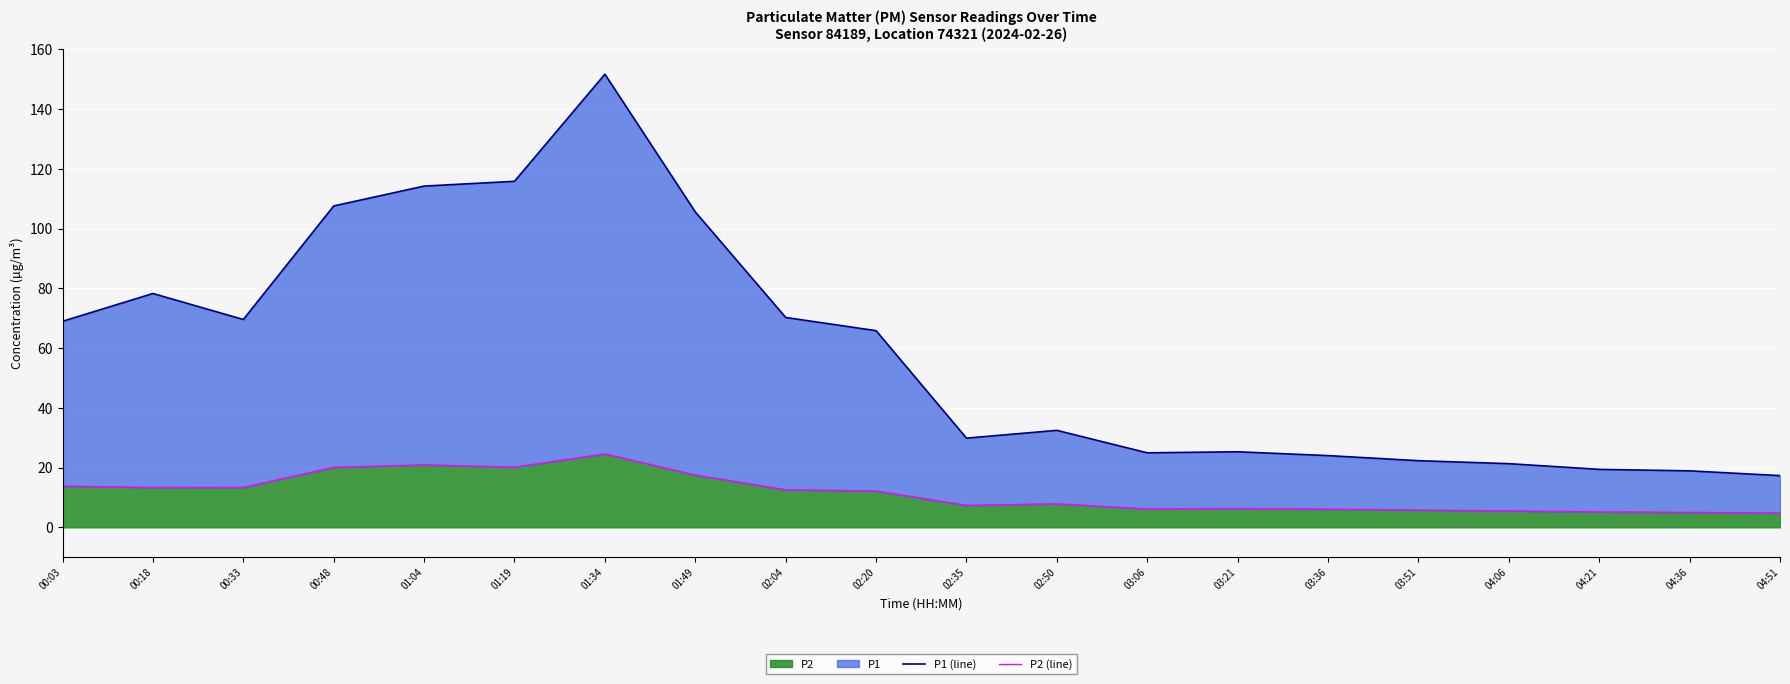

List the series in order of their overall mean, lowest first.

P2 (line), P1 (line)